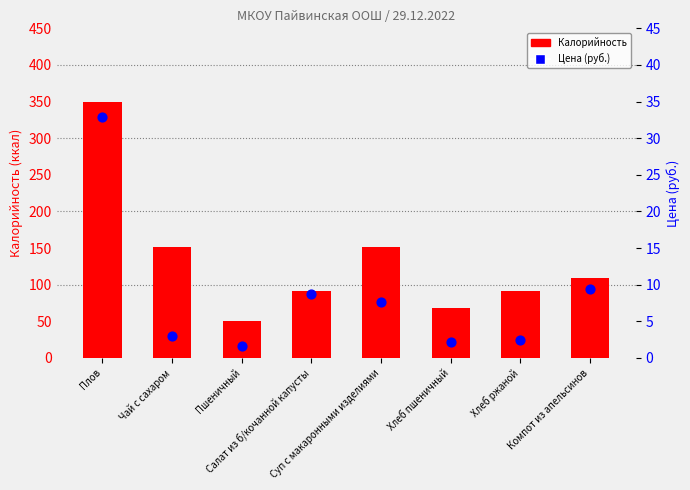

What is the total value across all series at Суп с макаронными изделиями?

159.6